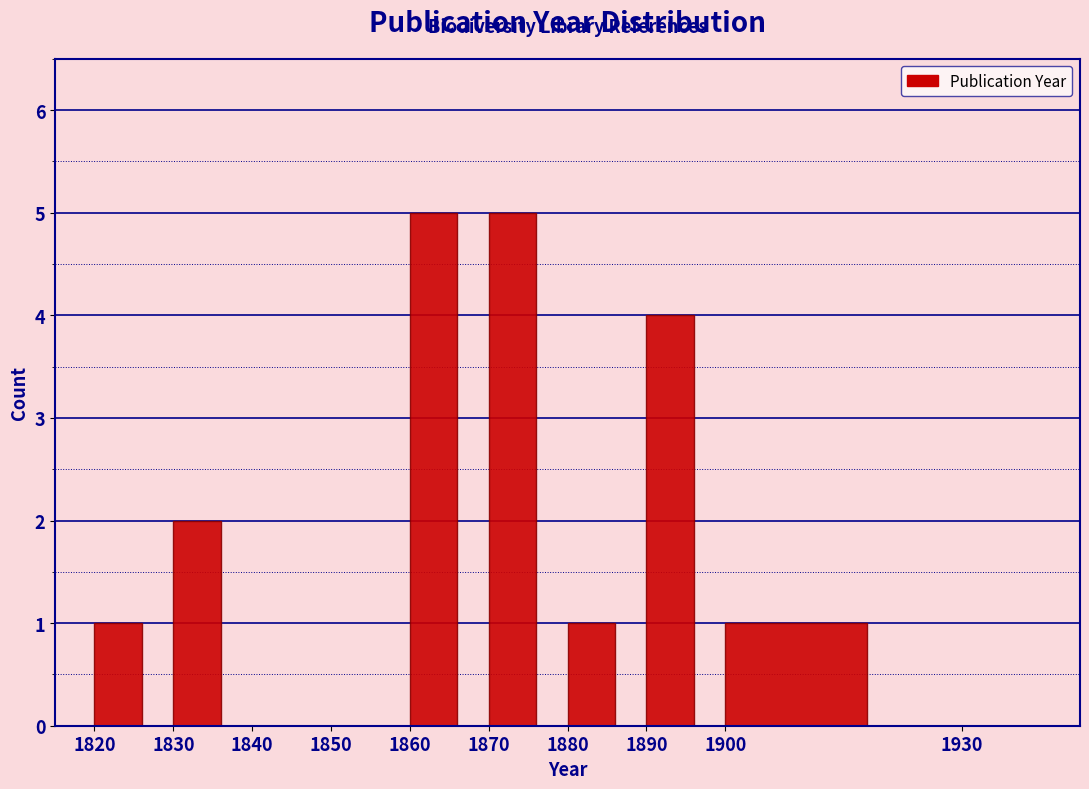

Reading left to right, list every bar in this chart as the range it spans on the x-axis followed by its height. The values are not printed on the chart, so give them approximately, as read against the axis.

1820 to 1830: 1
1830 to 1840: 2
1840 to 1850: 0
1850 to 1860: 0
1860 to 1870: 5
1870 to 1880: 5
1880 to 1890: 1
1890 to 1900: 4
1900 to 1930: 1
1930 to 1940: 0